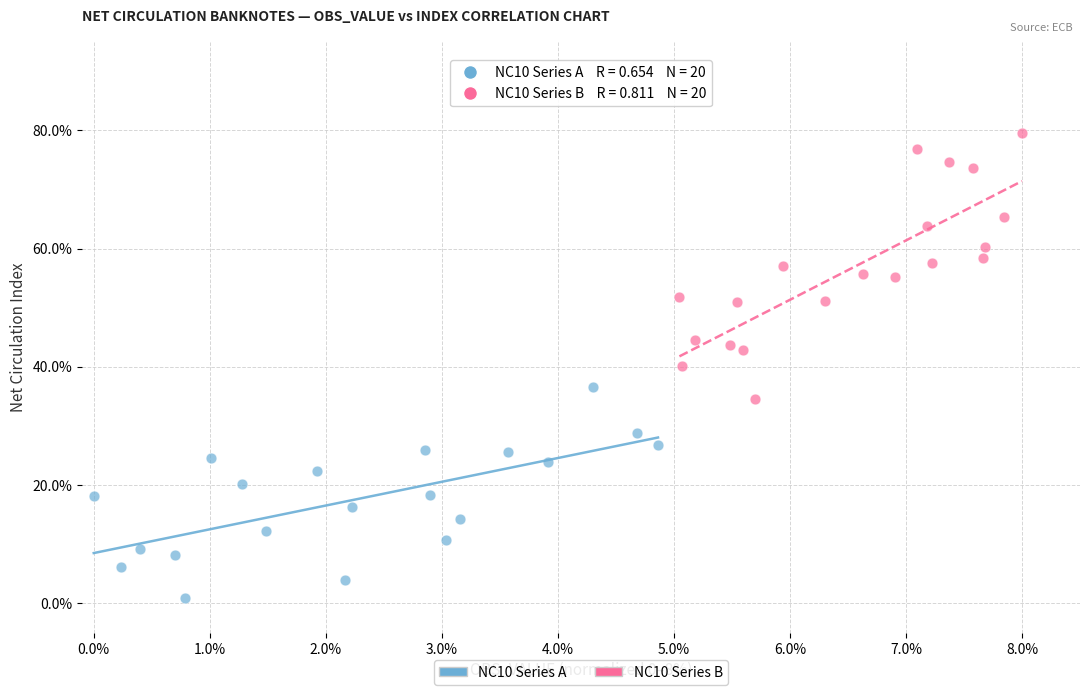

Which series contains the highest Y value?

NC10 Series B